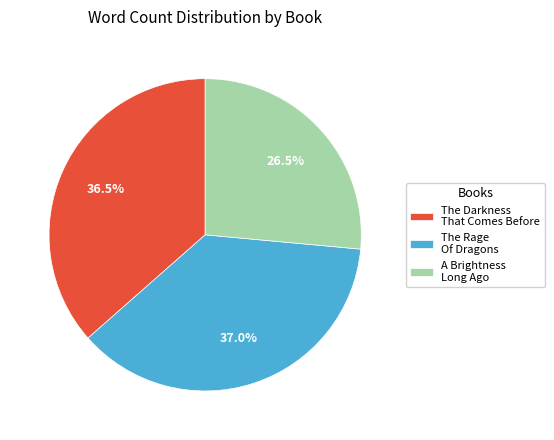

What is the largest slice in the pie chart?

The Rage Of Dragons